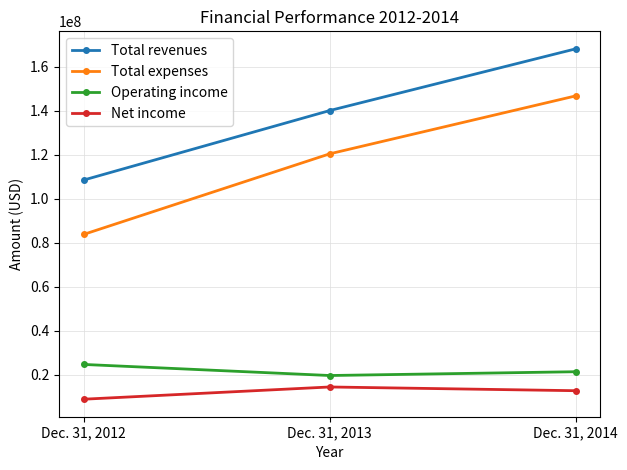

What is the total value across all series at Dec. 31, 2014?

348893000